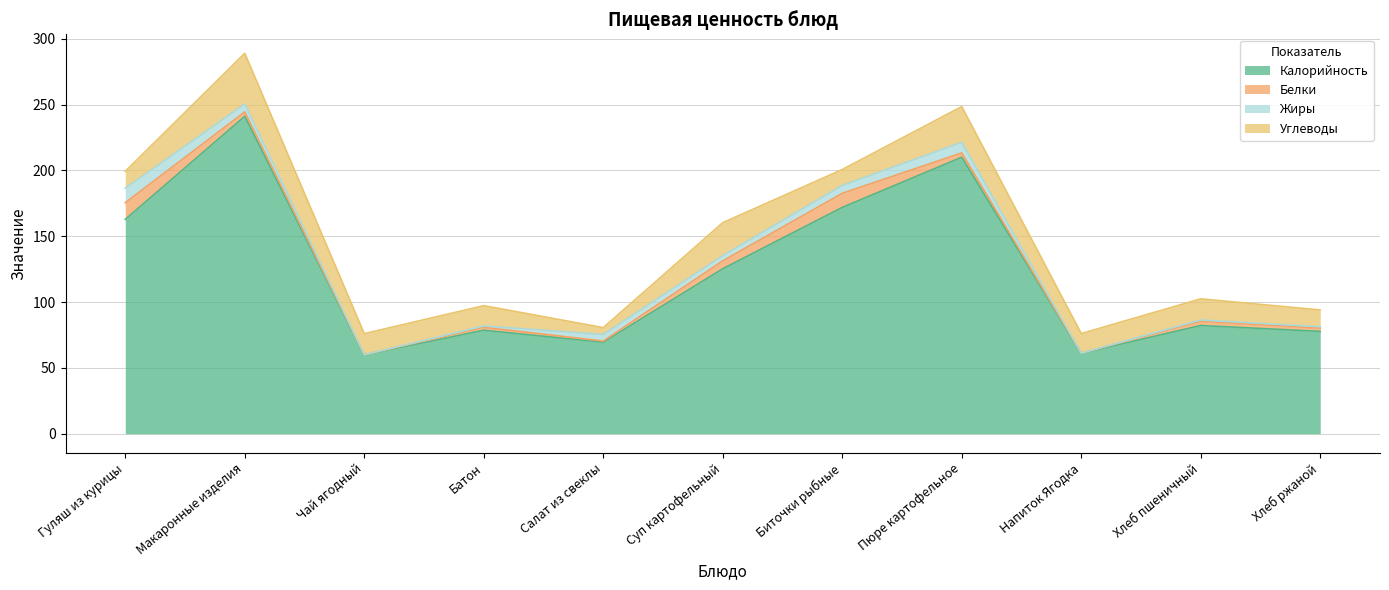

What is the sum of the Белки values at Чай ягодный and Хлеб ржаной?

2.6